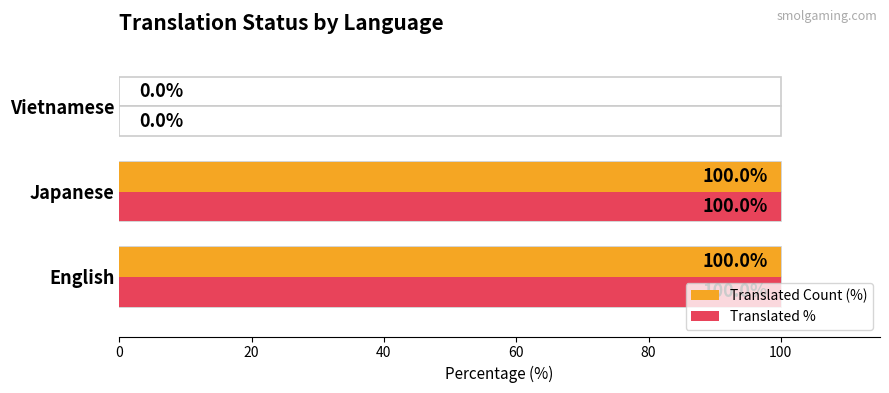

At how many categories does at least one series exceed 95?

2